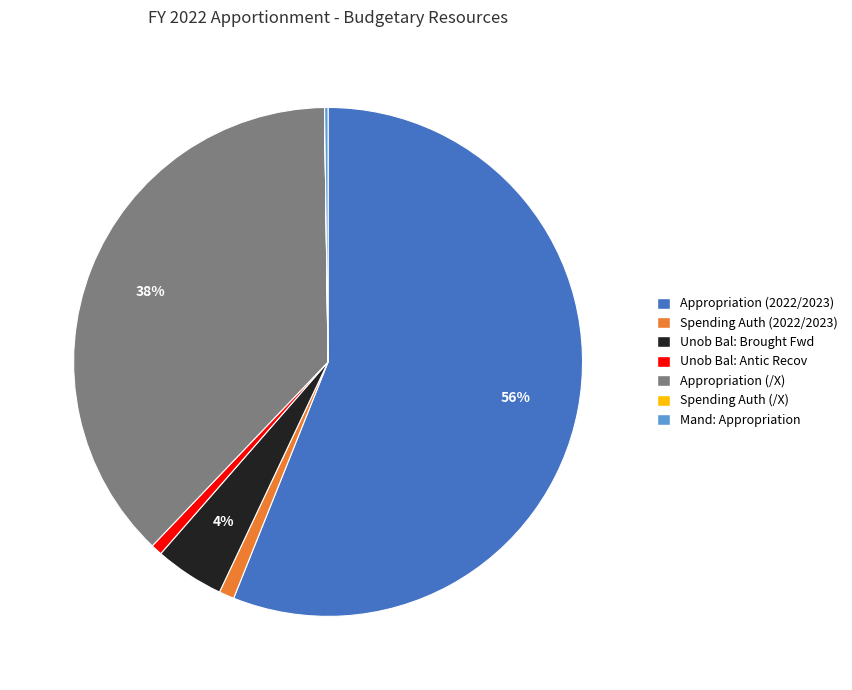

What is the largest slice in the pie chart?

Appropriation (2022/2023)